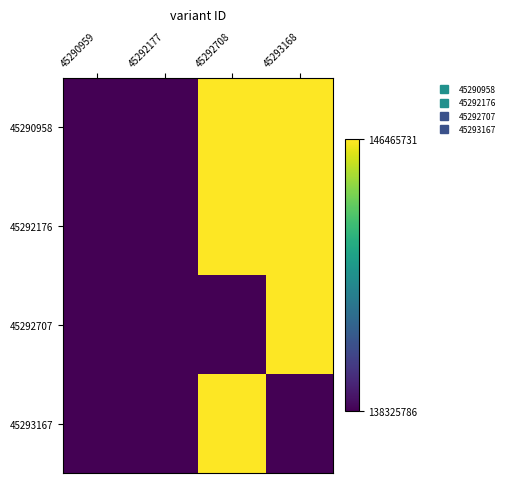

At which category is the sum across all series the highest?

45293168